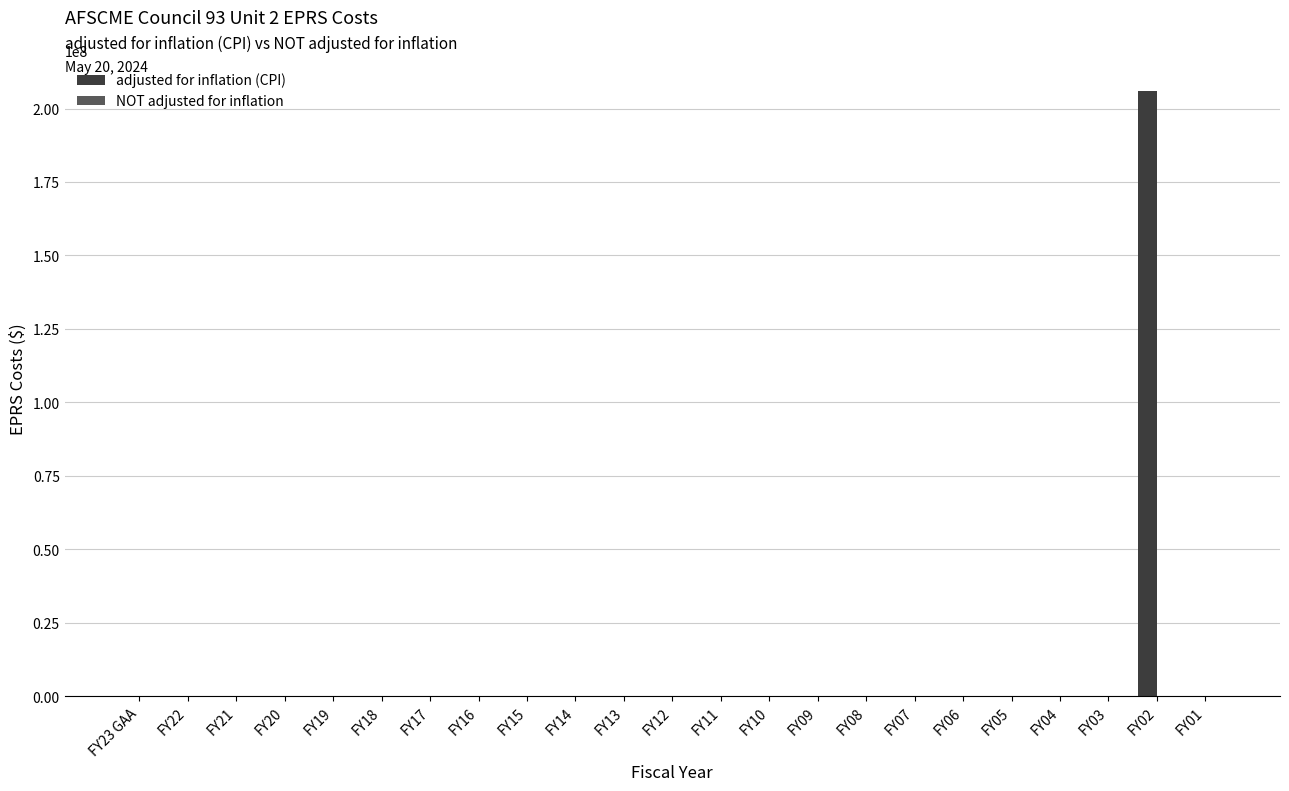

What is the sum of all adjusted for inflation (CPI) values?

206110125